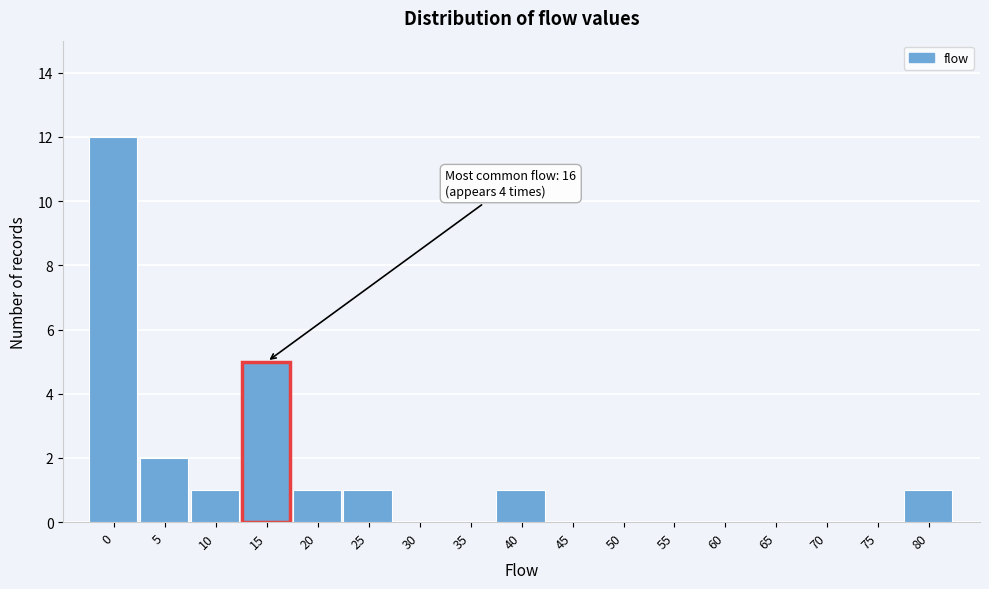

Reading left to right, extract all data points from this chart.

0=12	5=2	10=1	15=5	20=1	25=1	30=0	35=0	40=1	45=0	50=0	55=0	60=0	65=0	70=0	75=0	80=1